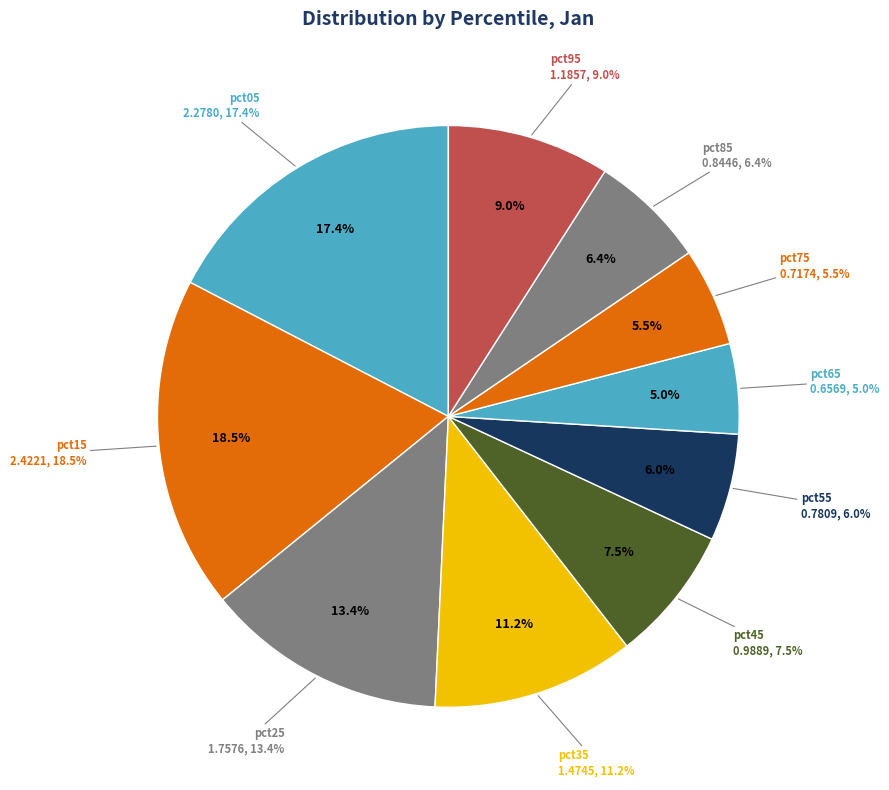

Rank the categories by value from lowest to highest.

pct65, pct75, pct55, pct85, pct45, pct95, pct35, pct25, pct05, pct15